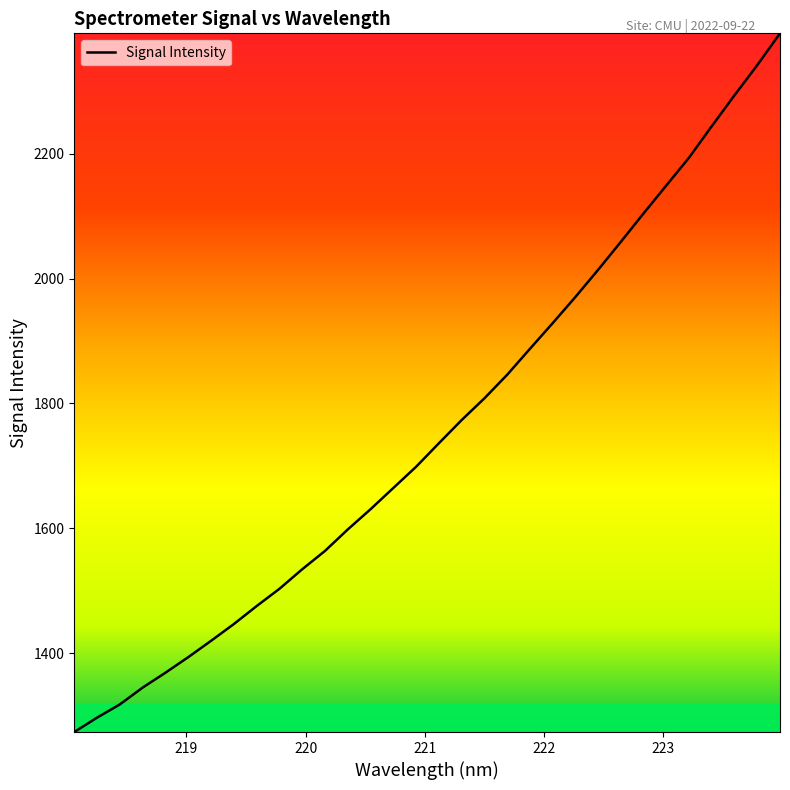

What is the difference between the maximum and minimum values?

1119.1